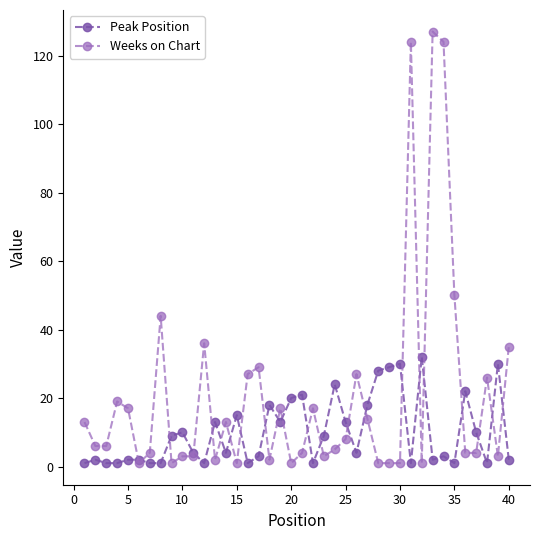

True or false: Peak Position and Weeks on Chart cross at least once.

True